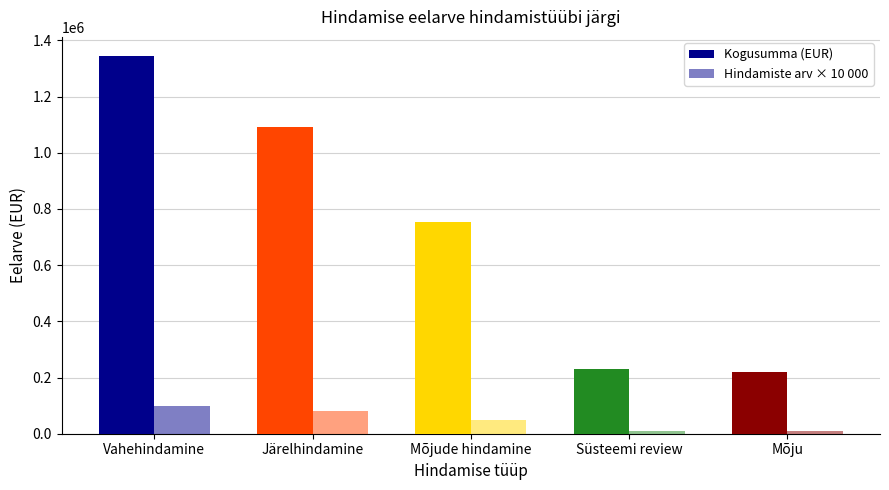

Is the value of Kogusumma (EUR) at Vahehindamine greater than the value of Hindamiste arv × 10 000 at Järelhindamine?

Yes